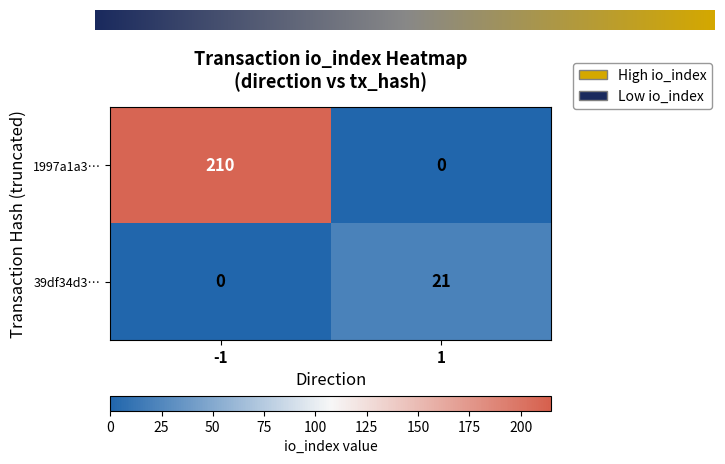

Which series has the widest spread of values?

1997a1a3…